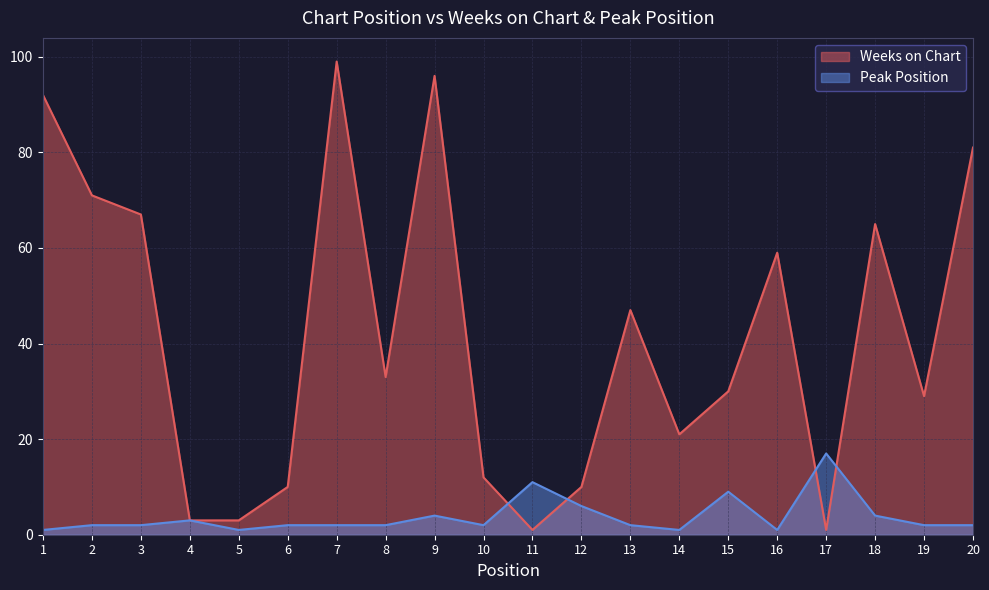

At which category is the sum across all series the highest?

7